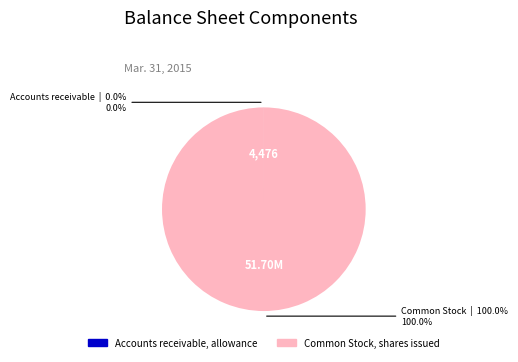

Does any single category account for the majority?

Yes